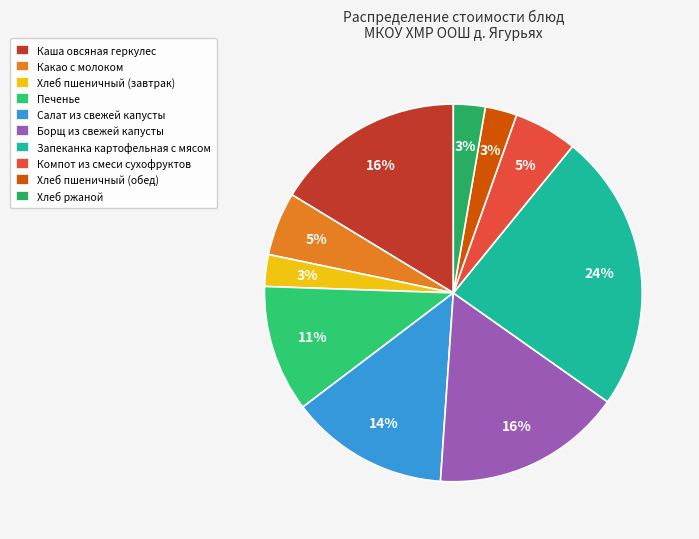

To the nearest percent, what is the combined percentage of Запеканка картофельная с мясом and Печенье?

35%